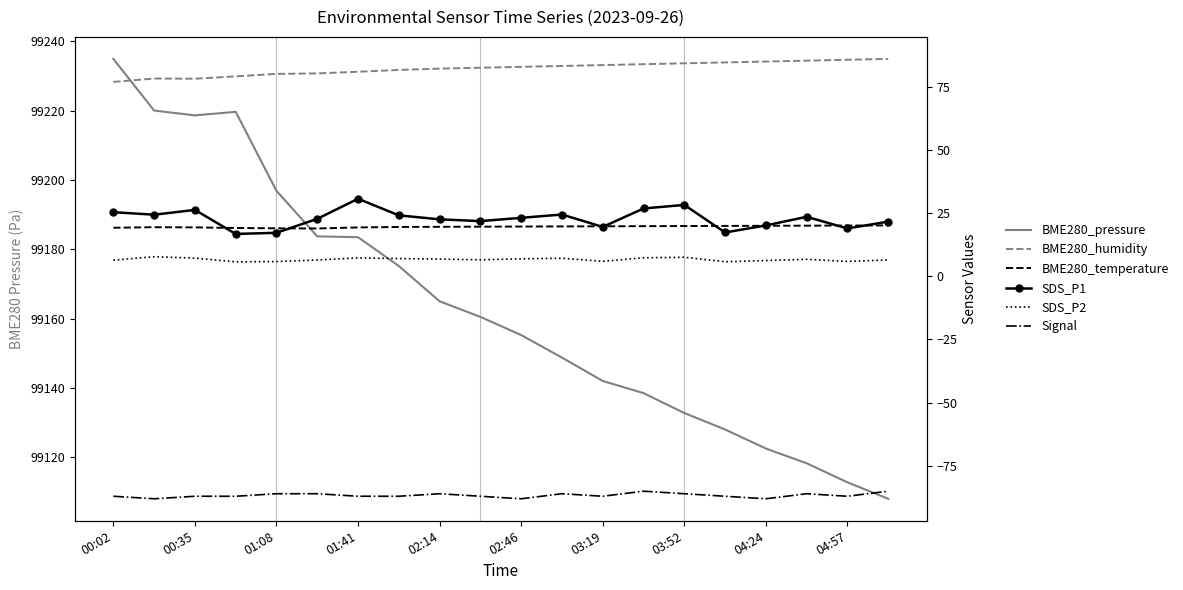

What is the highest value of the SDS_P2 series?

7.7